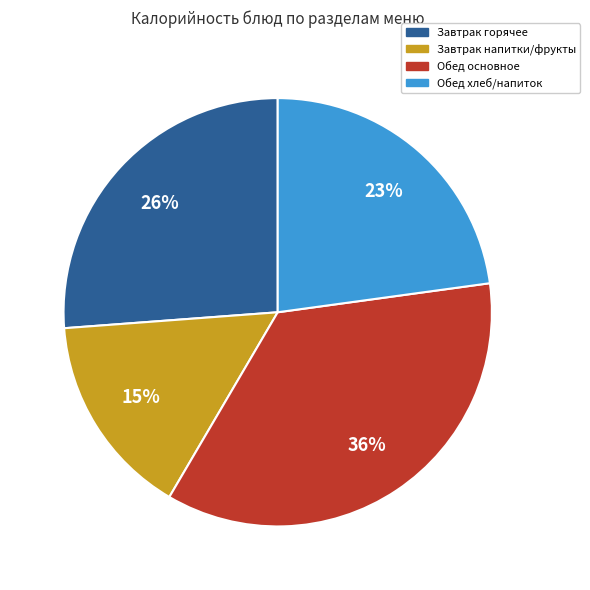

Between Завтрак горячее and Обед хлеб/напиток, which is larger?

Завтрак горячее